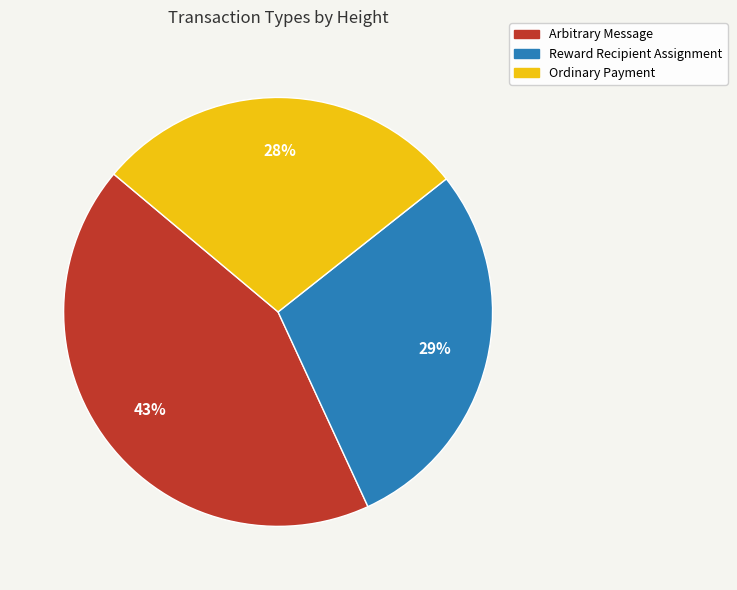

Do Reward Recipient Assignment and Arbitrary Message together represent more than half of the pie?

Yes